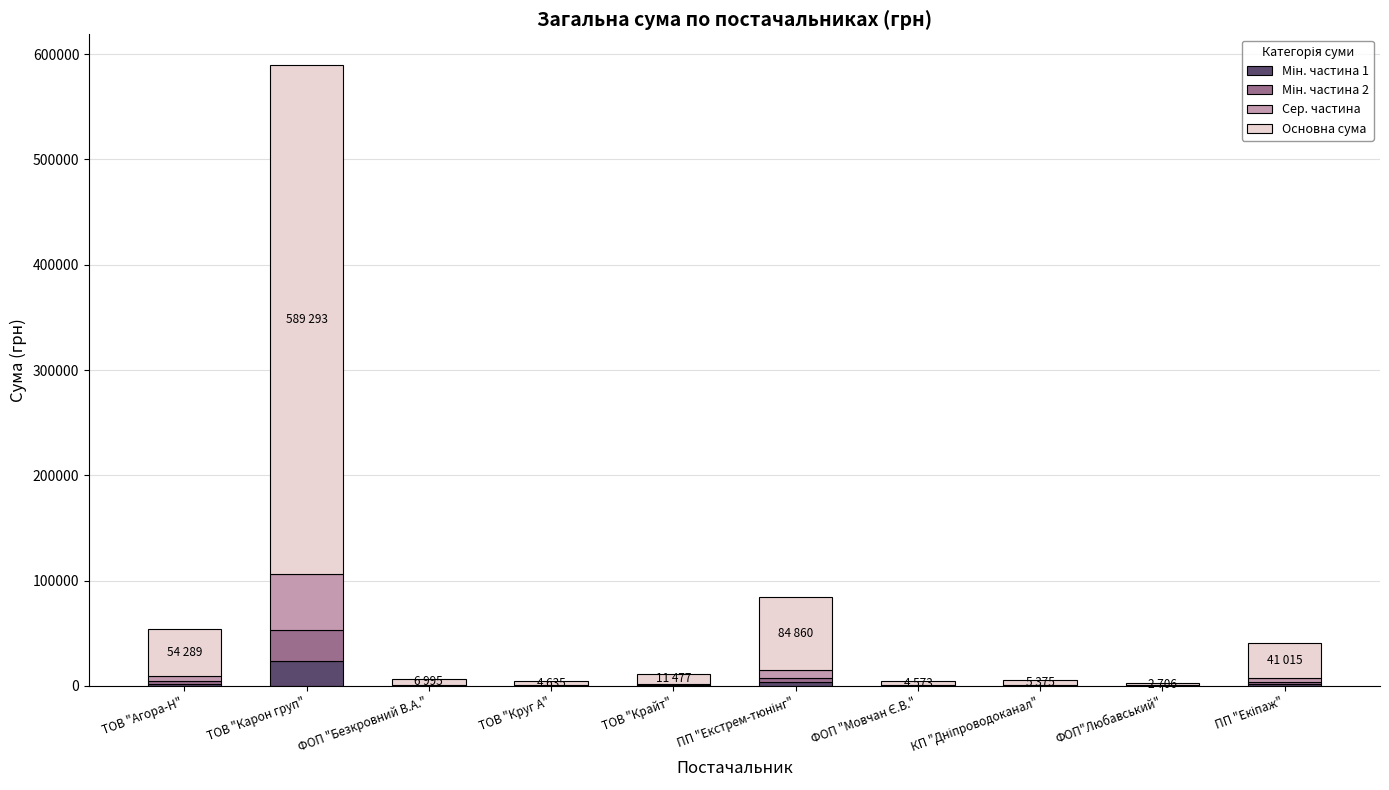

At which category is the sum across all series the highest?

ТОВ "Карон груп"